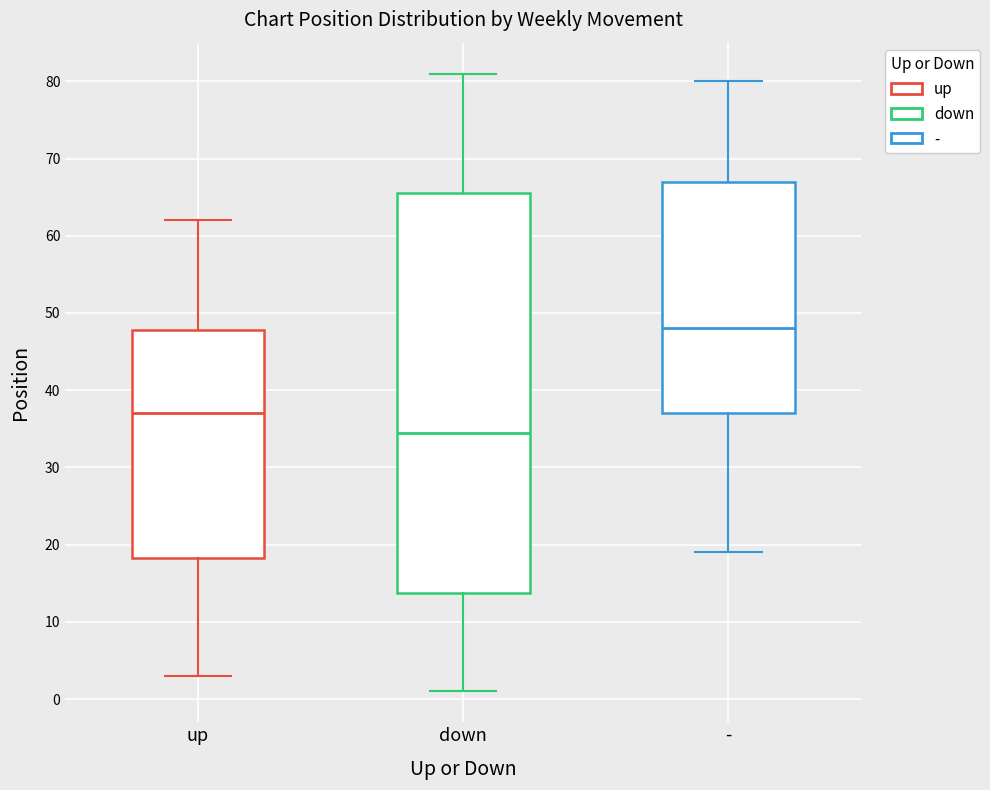

Reading left to right, transcribe this box plot: for each box, give where its median line is, the range the box spans, and where its two whiskers end, as read against the y-axis. The values are not printed on the chart, so give them approximately, as read against the axis.

up: median 37, box 18 to 48, whiskers 3 to 62
down: median 35, box 14 to 66, whiskers 1 to 81
-: median 48, box 37 to 67, whiskers 19 to 80